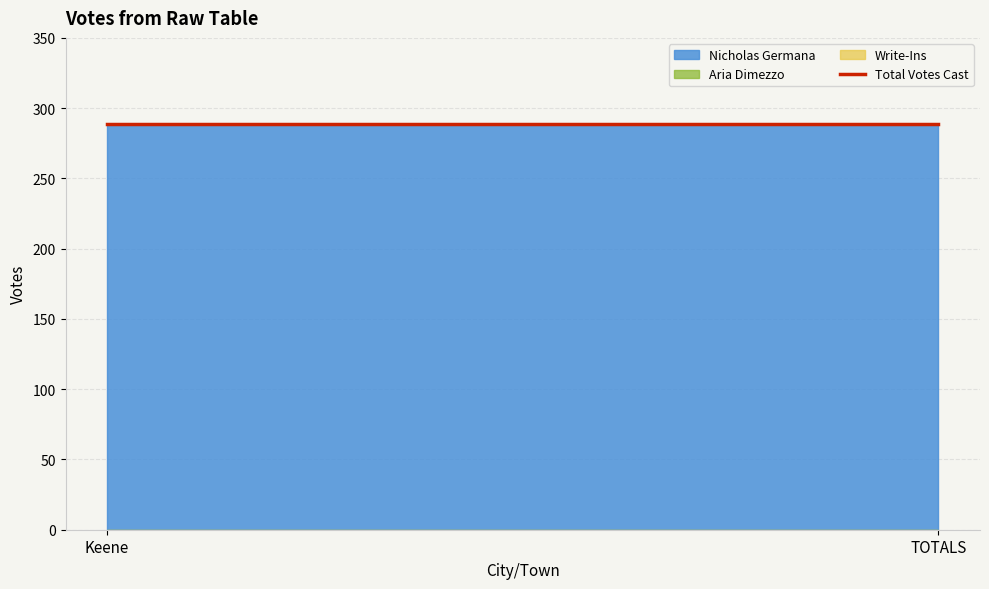

Does the chart have visible grid lines?

Yes